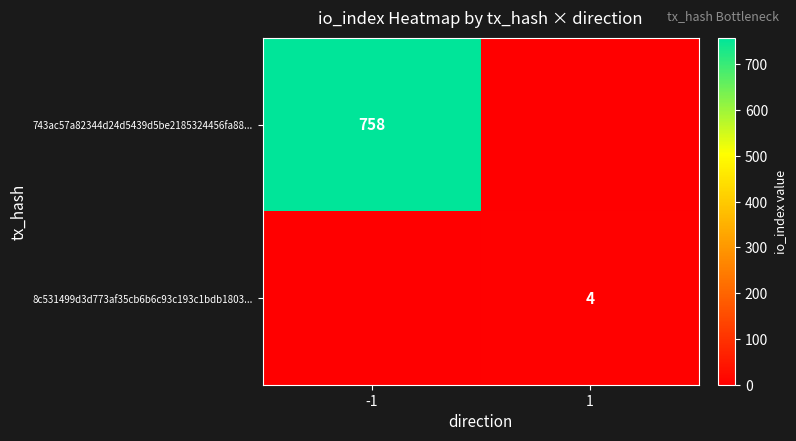

Is it true that 743ac57a82344d24d5439d5be2185324456fa88... equals 1314 at -1?

False